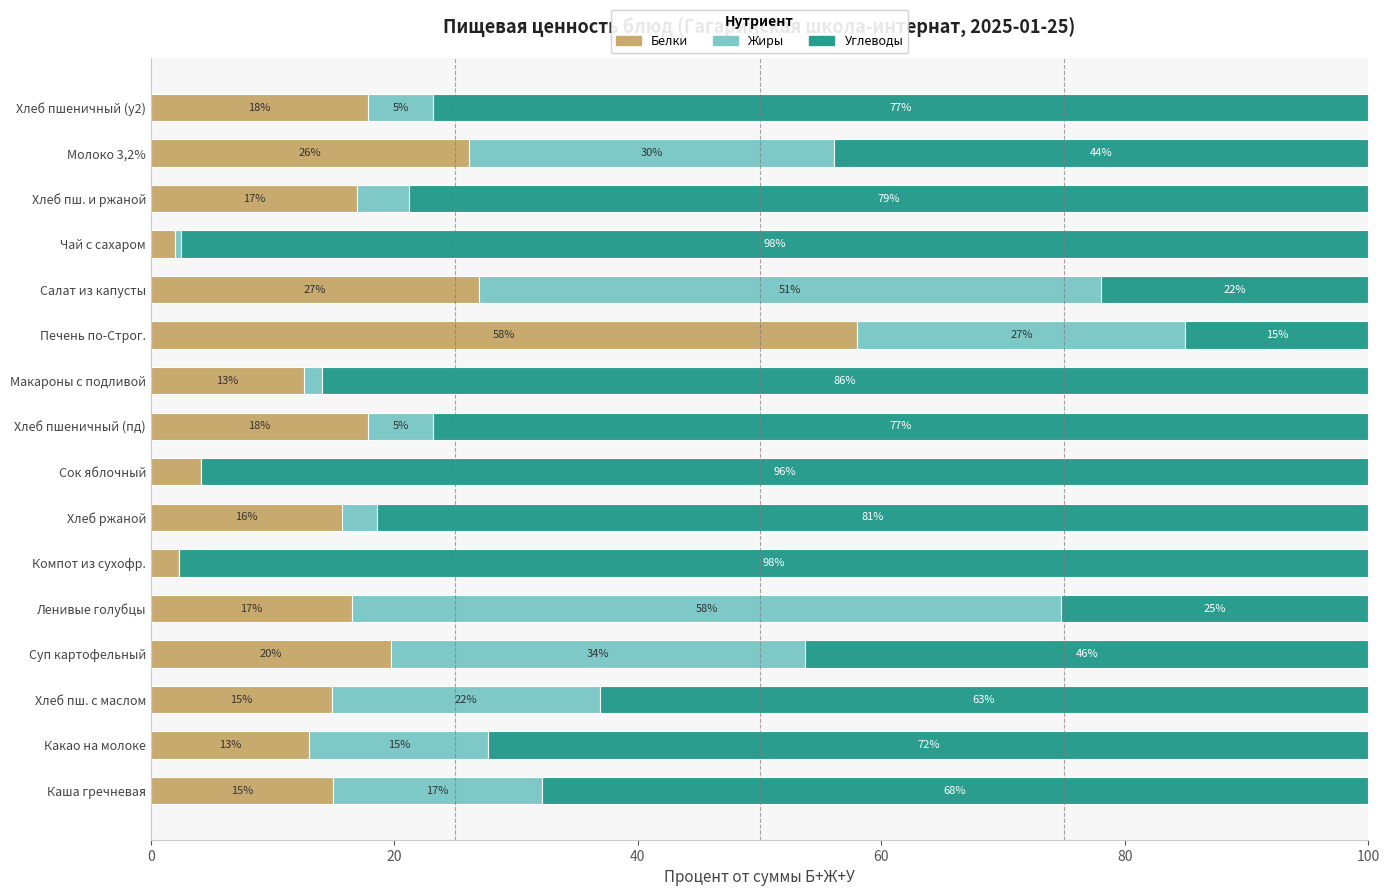

What is the total value across all series at Хлеб пшеничный (у2)?

100.0